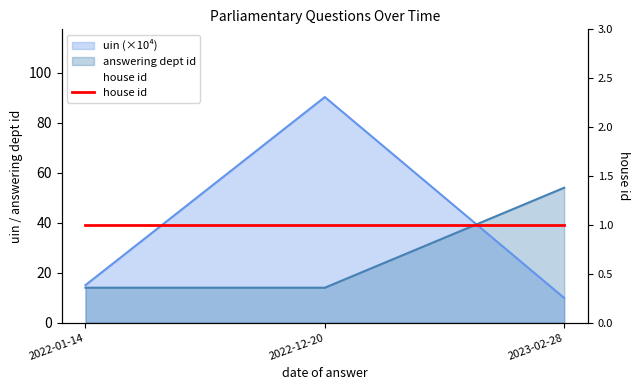

What is the difference between the maximum and minimum values in the answering dept id series?

40.0